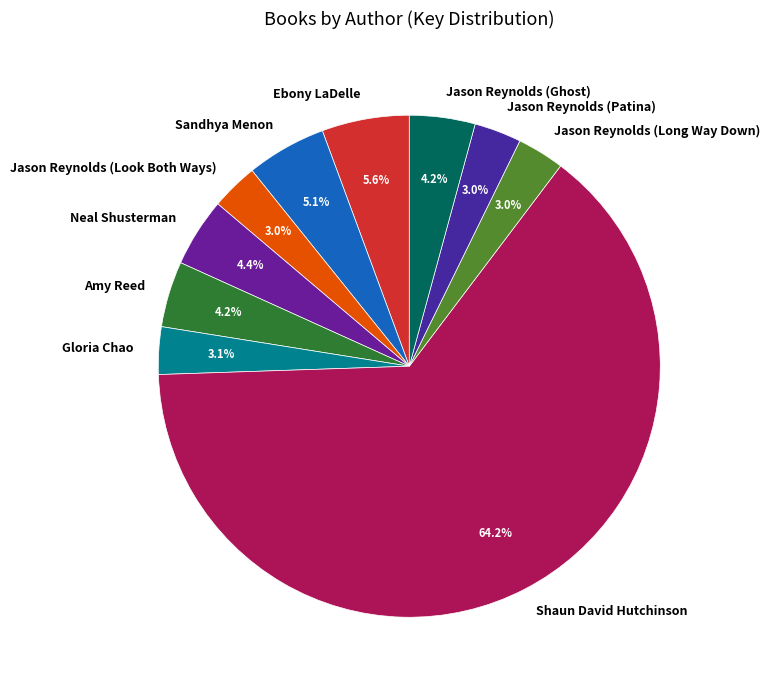

What is the largest slice in the pie chart?

Shaun David Hutchinson